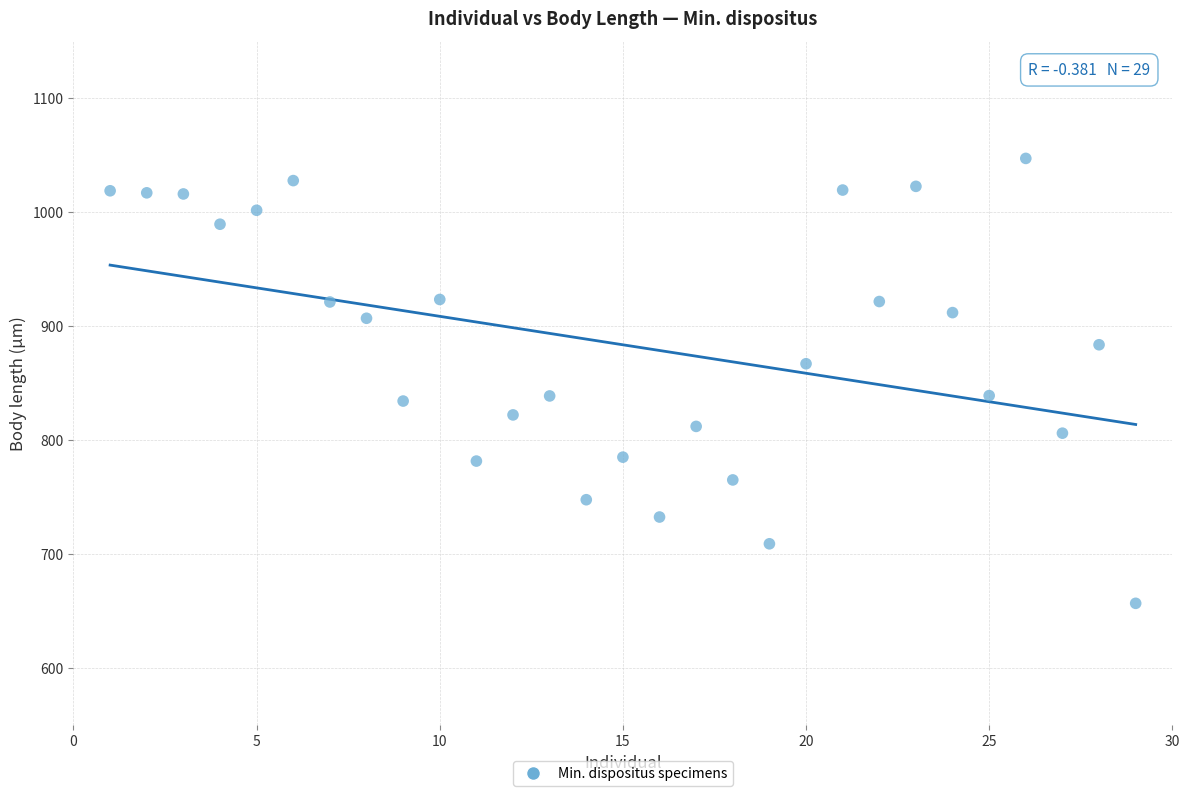

What is the range of X values (max minus min)?

28.0